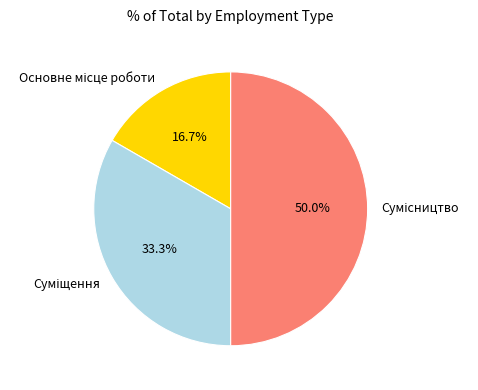

How many slices are in this pie chart?

3